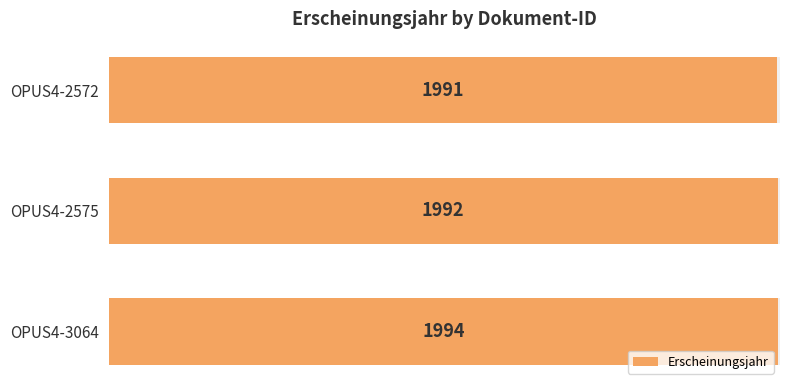

How many values are between 1991 and 1994?

3